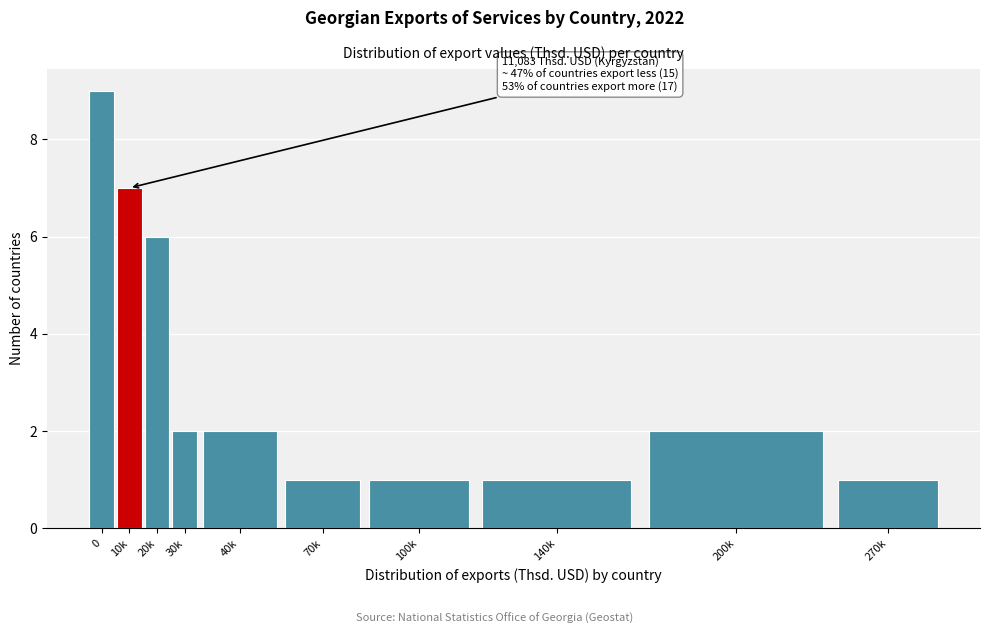

Reading left to right, extract all data points from this chart.

9	7	6	2	2	1	1	1	2	1